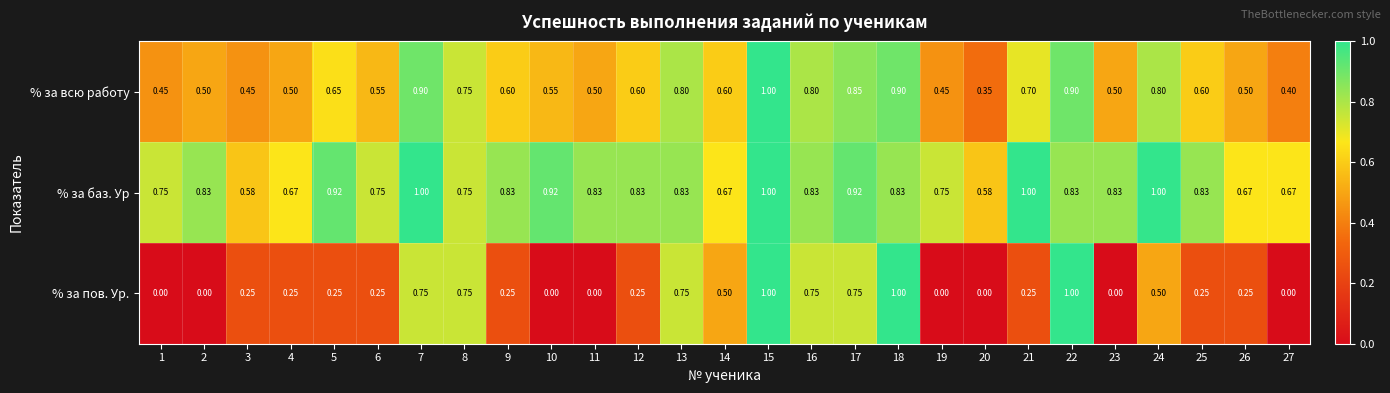

Count the number of data series in this chart.

3